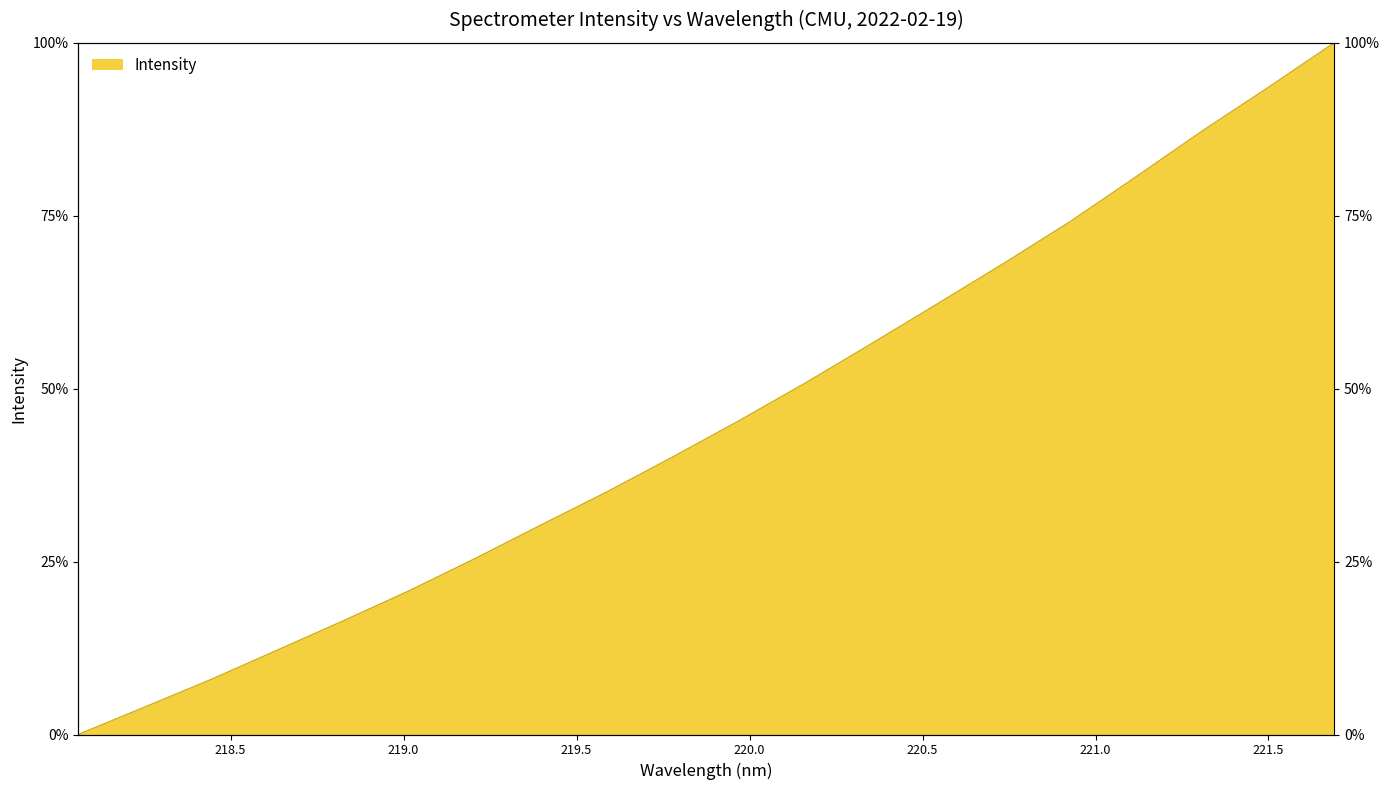

Which category has the lowest value across all series?

218.0596